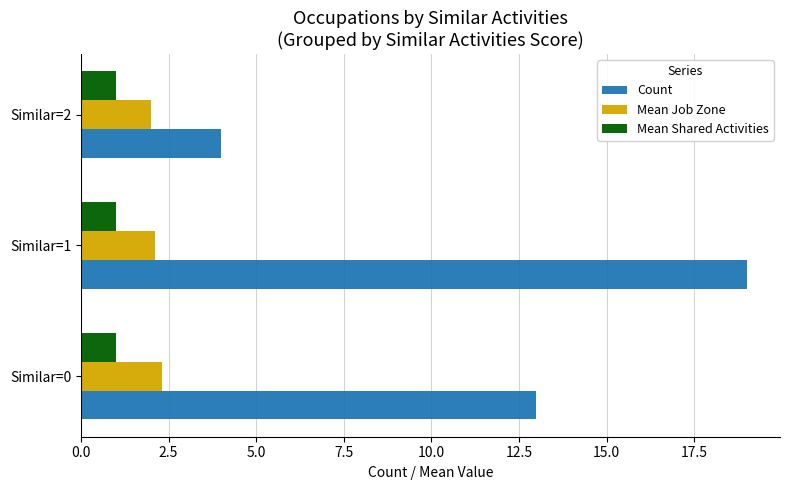

At which label does Count reach its minimum?

Similar=2